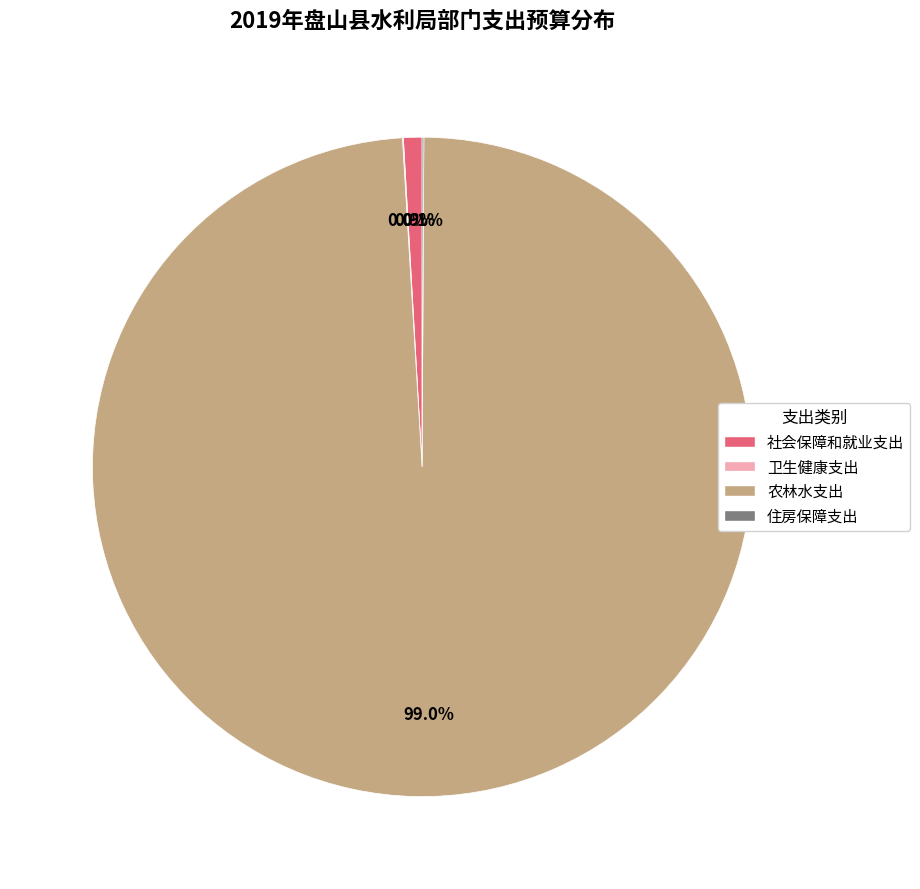

Does 农林水支出 represent more than half of the total?

Yes